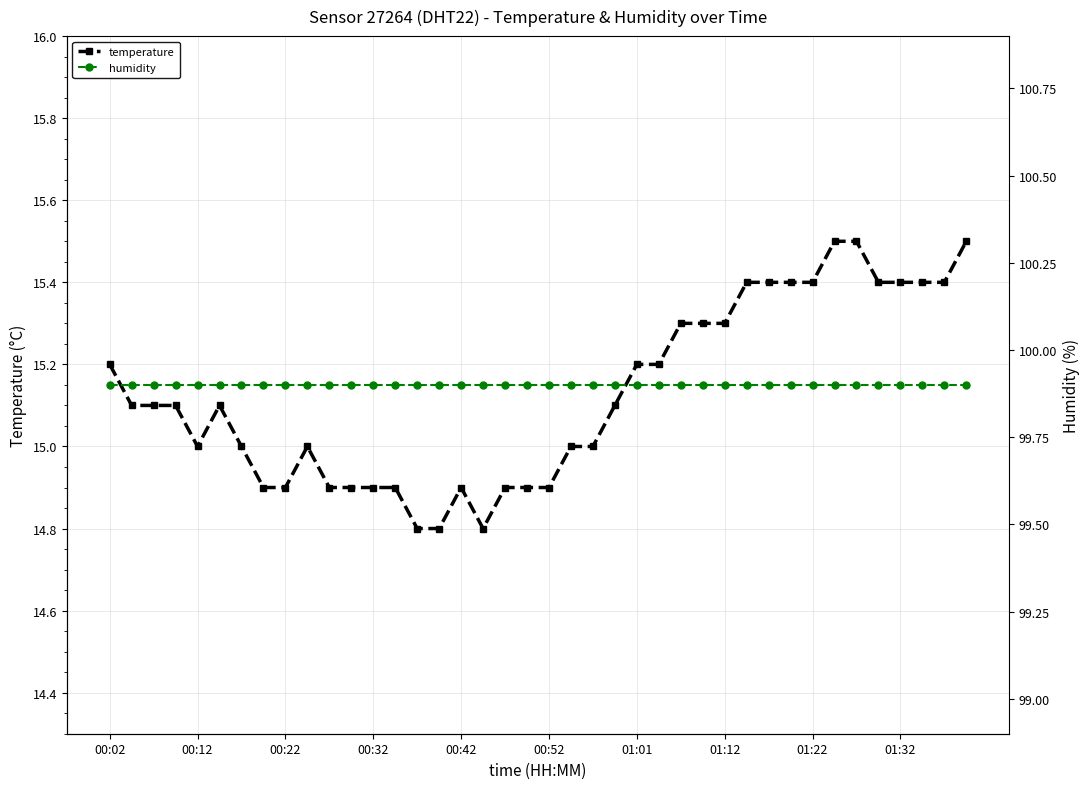

True or false: temperature has more than 1 points higher than both neighbors.

True